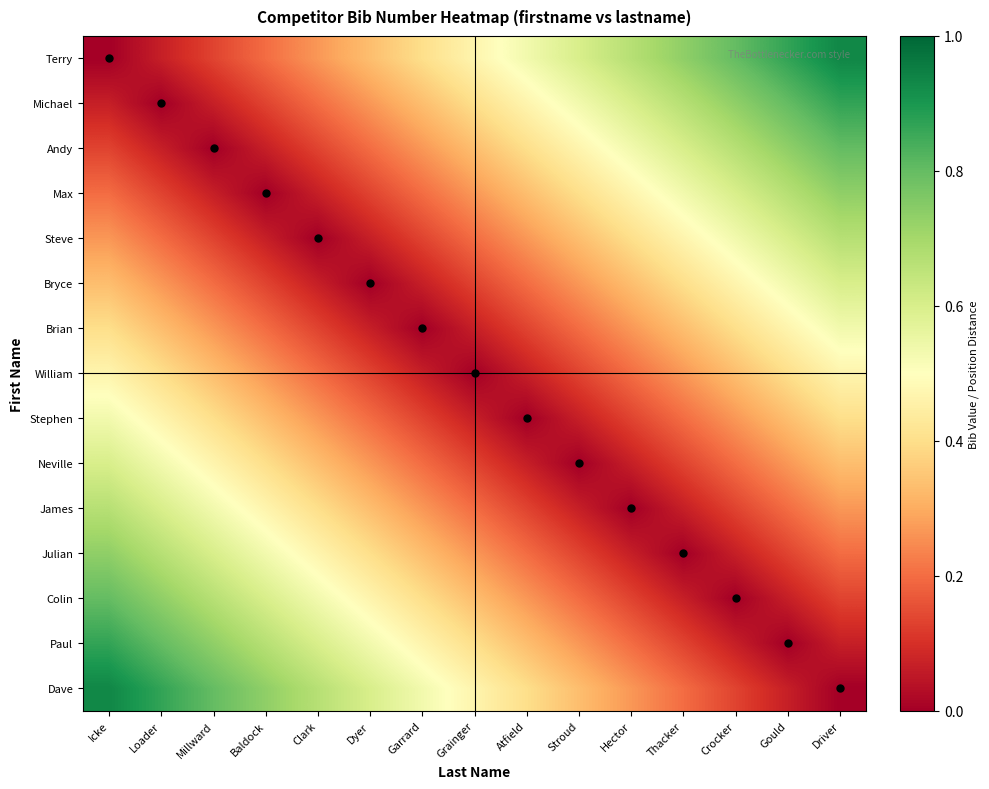

Reading right to left, extract all data points from this chart.

Terry: Driver=0.9	Gould=0.9	Crocker=0.8	Thacker=0.7	Hector=0.7	Stroud=0.6	Atfield=0.5	Grainger=0.5	Garrard=0.4	Dyer=0.3	Clark=0.3	Baldock=0.2	Millward=0.1	Loader=0.1	Icke=0.0
Michael: Driver=0.9	Gould=0.8	Crocker=0.7	Thacker=0.7	Hector=0.6	Stroud=0.5	Atfield=0.5	Grainger=0.4	Garrard=0.3	Dyer=0.3	Clark=0.2	Baldock=0.1	Millward=0.1	Loader=0.0	Icke=0.1
Andy: Driver=0.8	Gould=0.7	Crocker=0.7	Thacker=0.6	Hector=0.5	Stroud=0.5	Atfield=0.4	Grainger=0.3	Garrard=0.3	Dyer=0.2	Clark=0.1	Baldock=0.1	Millward=0.0	Loader=0.1	Icke=0.1
Max: Driver=0.7	Gould=0.7	Crocker=0.6	Thacker=0.5	Hector=0.5	Stroud=0.4	Atfield=0.3	Grainger=0.3	Garrard=0.2	Dyer=0.1	Clark=0.1	Baldock=0.0	Millward=0.1	Loader=0.1	Icke=0.2
Steve: Driver=0.7	Gould=0.6	Crocker=0.5	Thacker=0.5	Hector=0.4	Stroud=0.3	Atfield=0.3	Grainger=0.2	Garrard=0.1	Dyer=0.1	Clark=0.0	Baldock=0.1	Millward=0.1	Loader=0.2	Icke=0.3
Bryce: Driver=0.6	Gould=0.5	Crocker=0.5	Thacker=0.4	Hector=0.3	Stroud=0.3	Atfield=0.2	Grainger=0.1	Garrard=0.1	Dyer=0.0	Clark=0.1	Baldock=0.1	Millward=0.2	Loader=0.3	Icke=0.3
Brian: Driver=0.5	Gould=0.5	Crocker=0.4	Thacker=0.3	Hector=0.3	Stroud=0.2	Atfield=0.1	Grainger=0.1	Garrard=0.0	Dyer=0.1	Clark=0.1	Baldock=0.2	Millward=0.3	Loader=0.3	Icke=0.4
William: Driver=0.5	Gould=0.4	Crocker=0.3	Thacker=0.3	Hector=0.2	Stroud=0.1	Atfield=0.1	Grainger=0.0	Garrard=0.1	Dyer=0.1	Clark=0.2	Baldock=0.3	Millward=0.3	Loader=0.4	Icke=0.5
Stephen: Driver=0.4	Gould=0.3	Crocker=0.3	Thacker=0.2	Hector=0.1	Stroud=0.1	Atfield=0.0	Grainger=0.1	Garrard=0.1	Dyer=0.2	Clark=0.3	Baldock=0.3	Millward=0.4	Loader=0.5	Icke=0.5
Neville: Driver=0.3	Gould=0.3	Crocker=0.2	Thacker=0.1	Hector=0.1	Stroud=0.0	Atfield=0.1	Grainger=0.1	Garrard=0.2	Dyer=0.3	Clark=0.3	Baldock=0.4	Millward=0.5	Loader=0.5	Icke=0.6
James: Driver=0.3	Gould=0.2	Crocker=0.1	Thacker=0.1	Hector=0.0	Stroud=0.1	Atfield=0.1	Grainger=0.2	Garrard=0.3	Dyer=0.3	Clark=0.4	Baldock=0.5	Millward=0.5	Loader=0.6	Icke=0.7
Julian: Driver=0.2	Gould=0.1	Crocker=0.1	Thacker=0.0	Hector=0.1	Stroud=0.1	Atfield=0.2	Grainger=0.3	Garrard=0.3	Dyer=0.4	Clark=0.5	Baldock=0.5	Millward=0.6	Loader=0.7	Icke=0.7
Colin: Driver=0.1	Gould=0.1	Crocker=0.0	Thacker=0.1	Hector=0.1	Stroud=0.2	Atfield=0.3	Grainger=0.3	Garrard=0.4	Dyer=0.5	Clark=0.5	Baldock=0.6	Millward=0.7	Loader=0.7	Icke=0.8
Paul: Driver=0.1	Gould=0.0	Crocker=0.1	Thacker=0.1	Hector=0.2	Stroud=0.3	Atfield=0.3	Grainger=0.4	Garrard=0.5	Dyer=0.5	Clark=0.6	Baldock=0.7	Millward=0.7	Loader=0.8	Icke=0.9
Dave: Driver=0.0	Gould=0.1	Crocker=0.1	Thacker=0.2	Hector=0.3	Stroud=0.3	Atfield=0.4	Grainger=0.5	Garrard=0.5	Dyer=0.6	Clark=0.7	Baldock=0.7	Millward=0.8	Loader=0.9	Icke=0.9